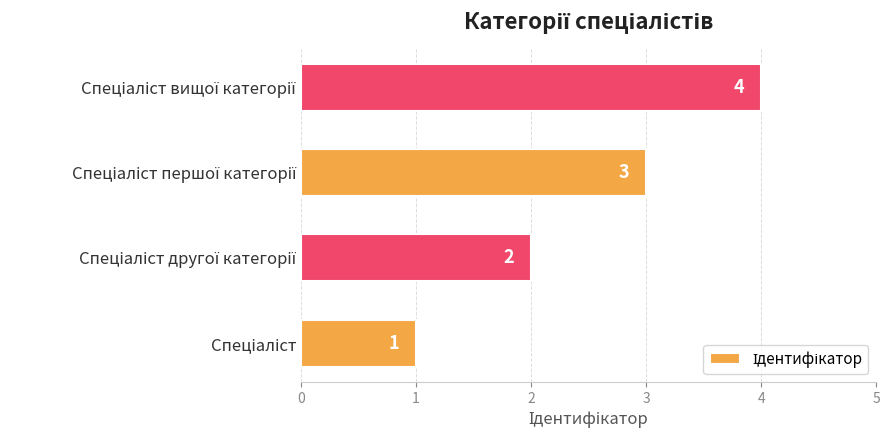

Count the values in the range 2 to 4.

3